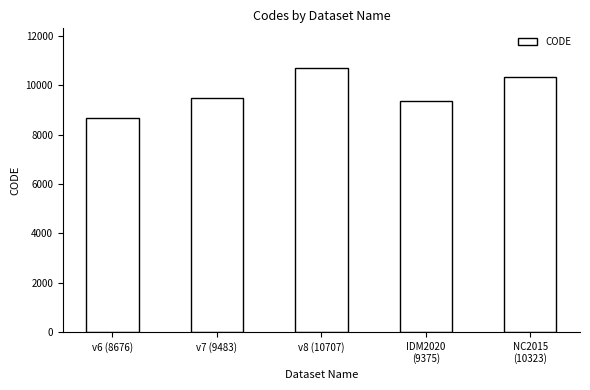

Is it true that the value at NC2015
(10323) is 10323?

True